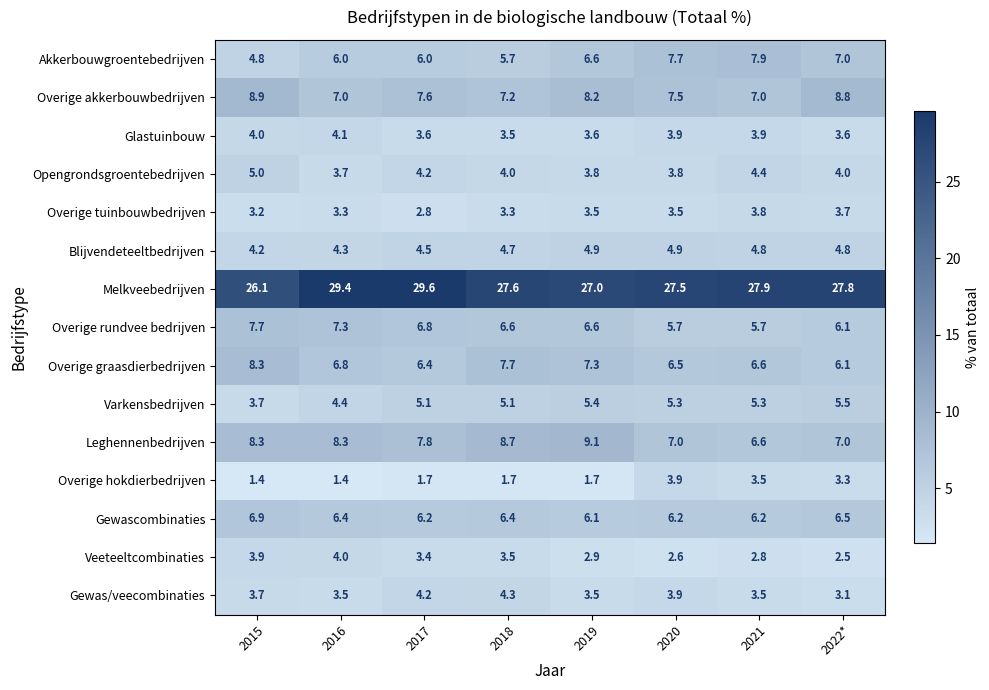

What is the difference between the Akkerbouwgroentebedrijven values at 2018 and 2020?

2.0